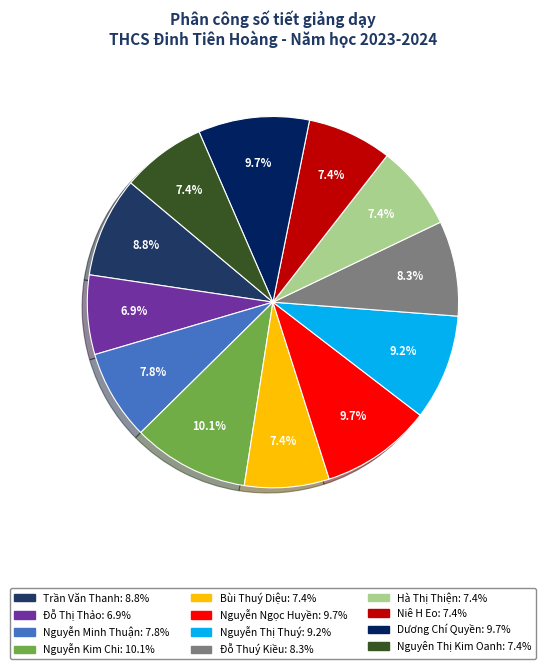

How many segments does this pie chart have?

12